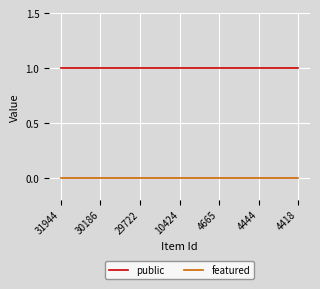

Reading right to left, extract all data points from this chart.

public: 4418=1	4444=1	4665=1	10424=1	29722=1	30186=1	31944=1
featured: 4418=0	4444=0	4665=0	10424=0	29722=0	30186=0	31944=0